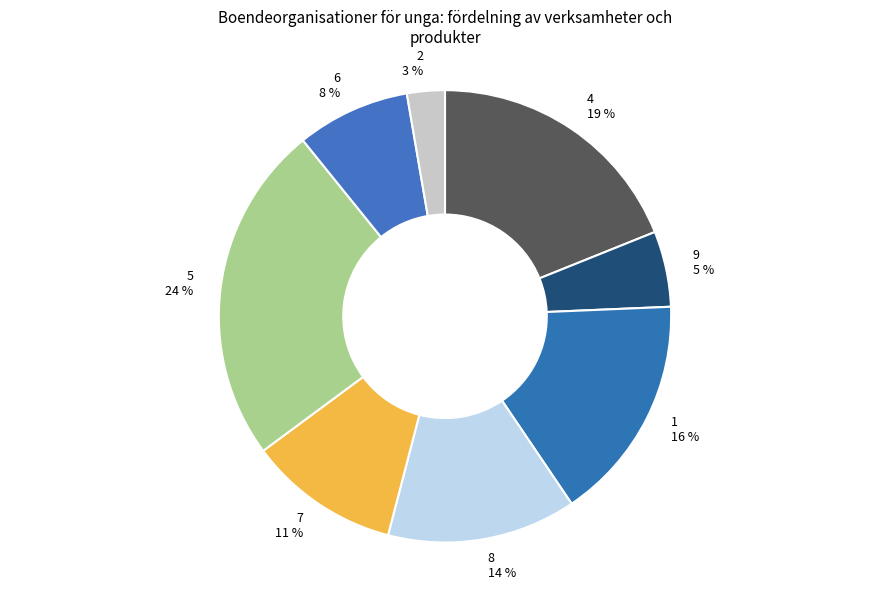

To the nearest percent, what portion does 9 represent?

5%